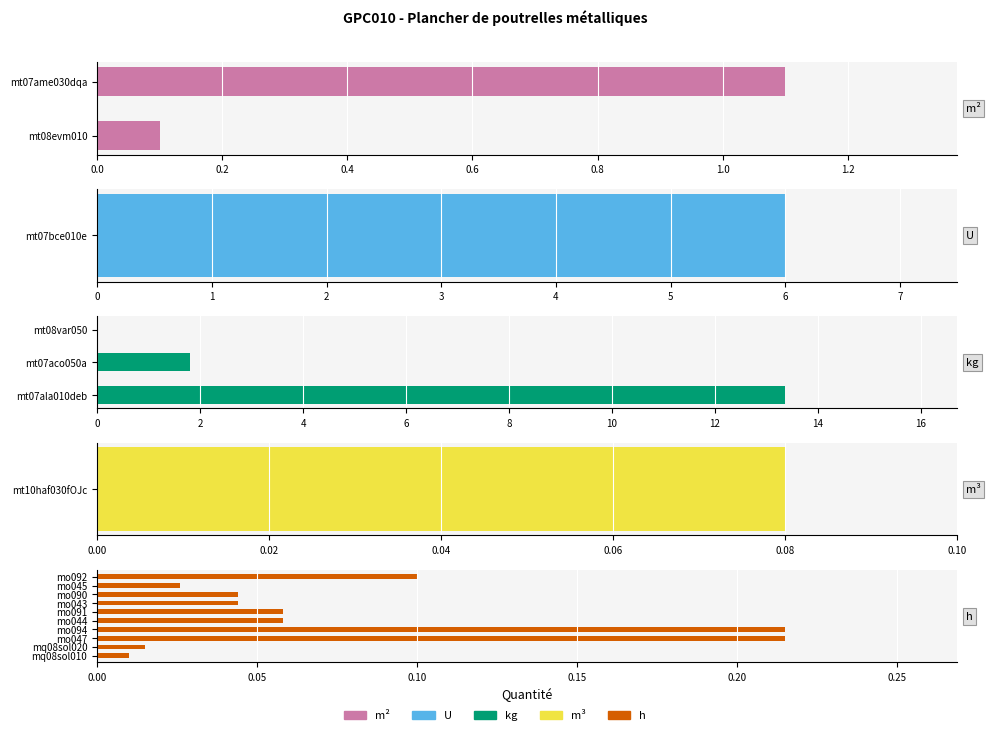

What is the value of the 10th bar from the left?

0.2